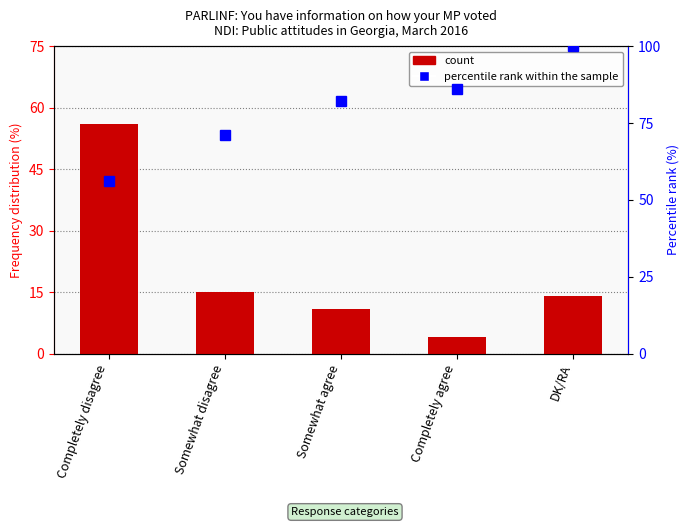

Rank the categories by count value from lowest to highest.

Completely agree, Somewhat agree, DK/RA, Somewhat disagree, Completely disagree